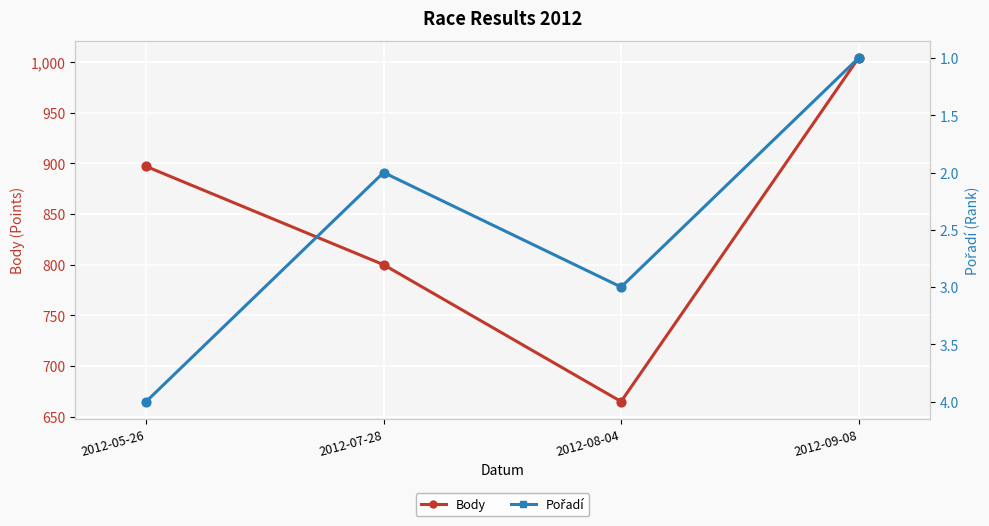

Which series reaches the maximum Y coordinate?

Body